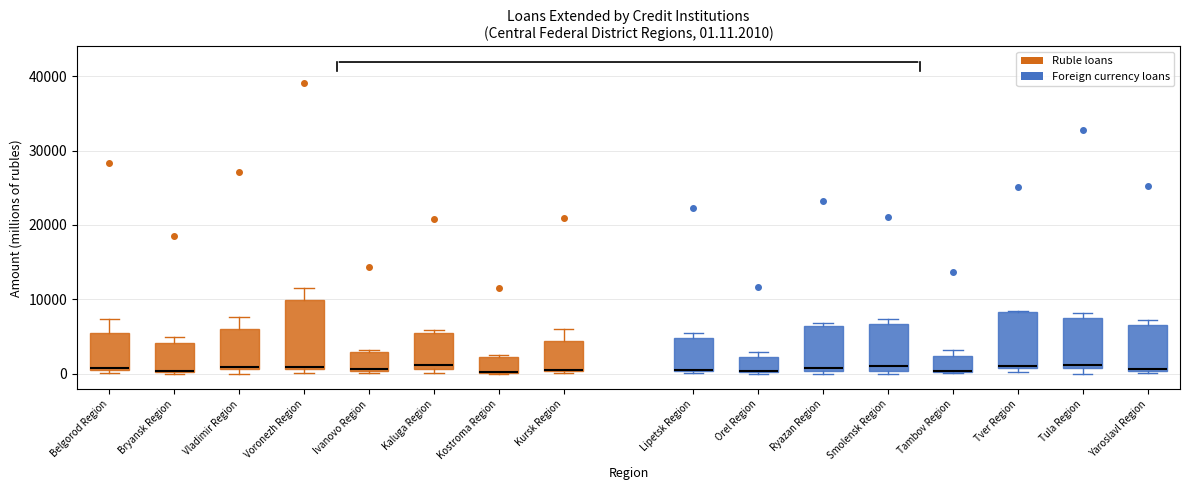

Which box is the tallest, from its lower edge to its upper edge?

Voronezh Region